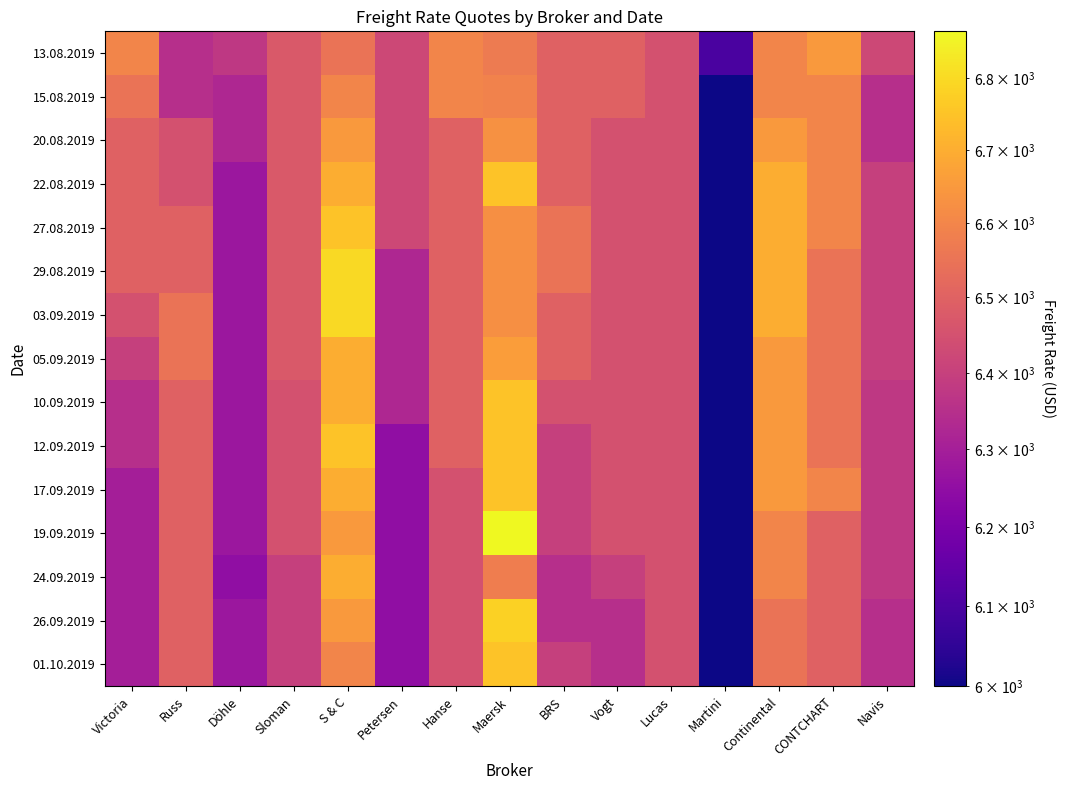

What is the total value across all series at Russ?

97200